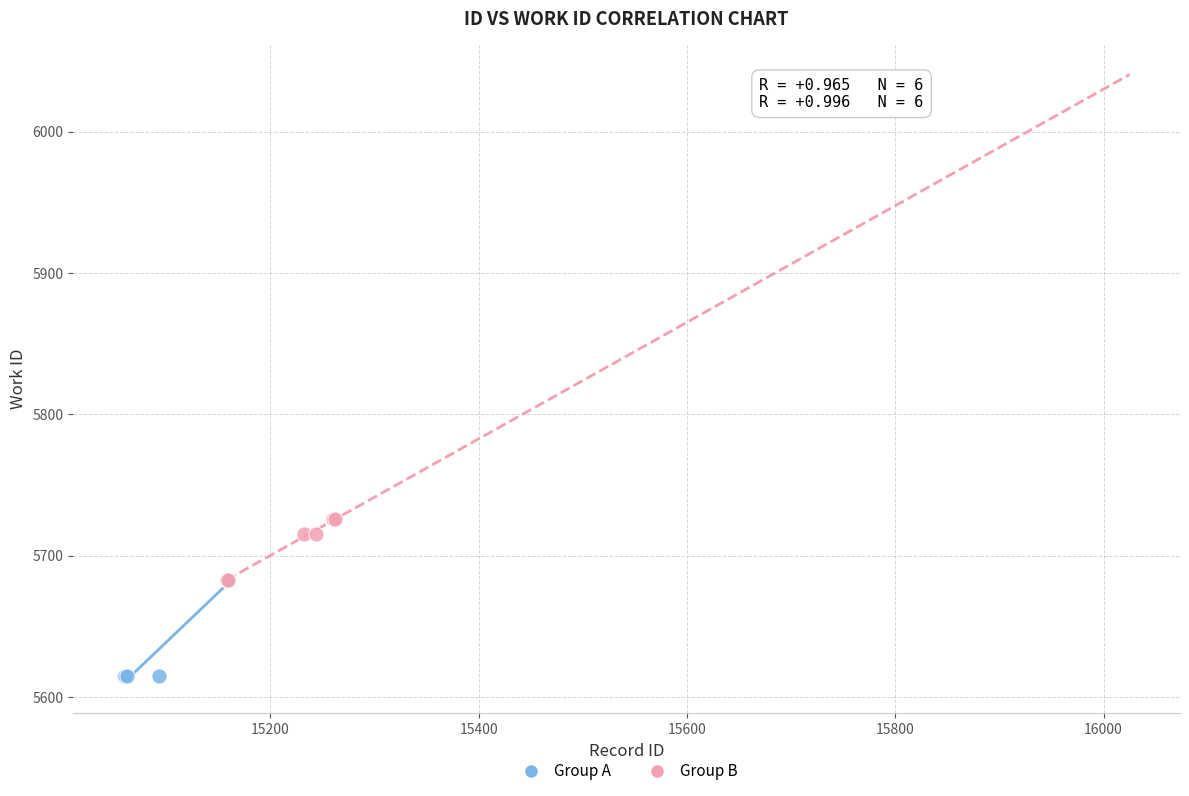

Which series has the largest Y range (max minus min)?

Group A